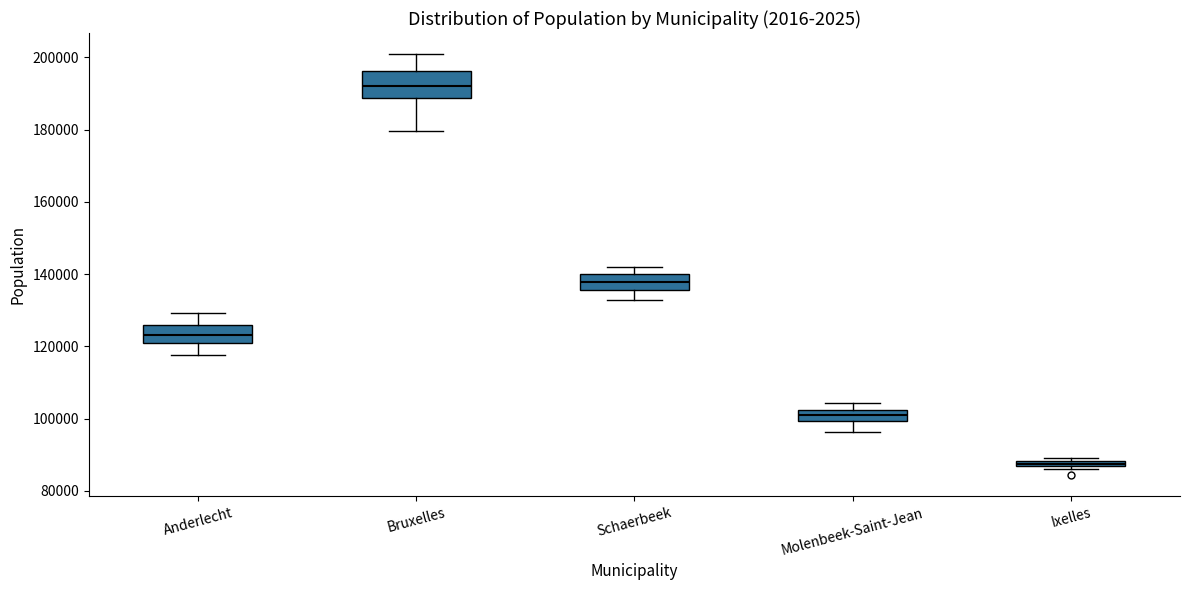

Which box's median line is the highest?

Bruxelles